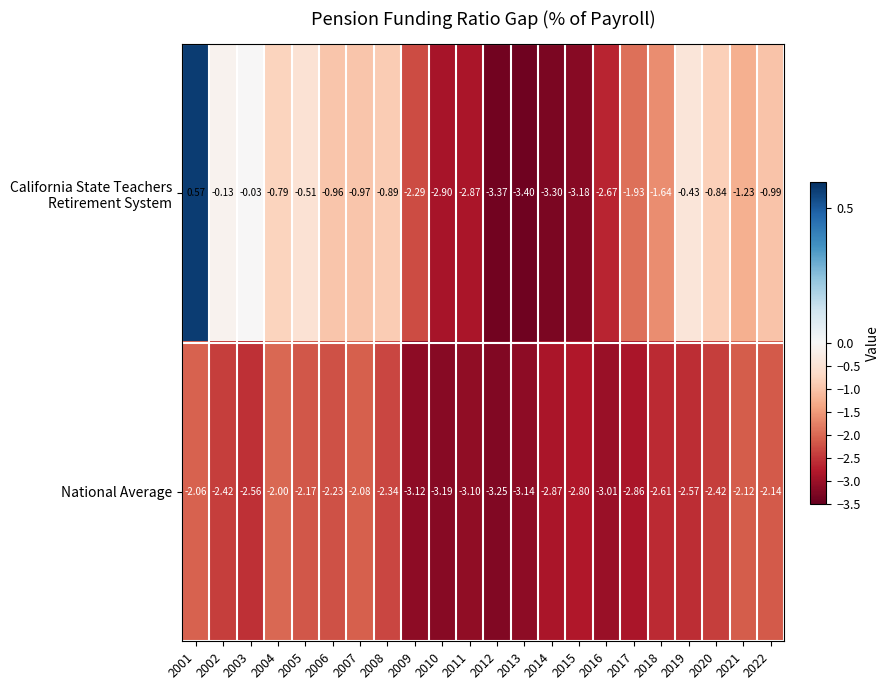

Which series changed the most between 2004 and 2006?

National Average